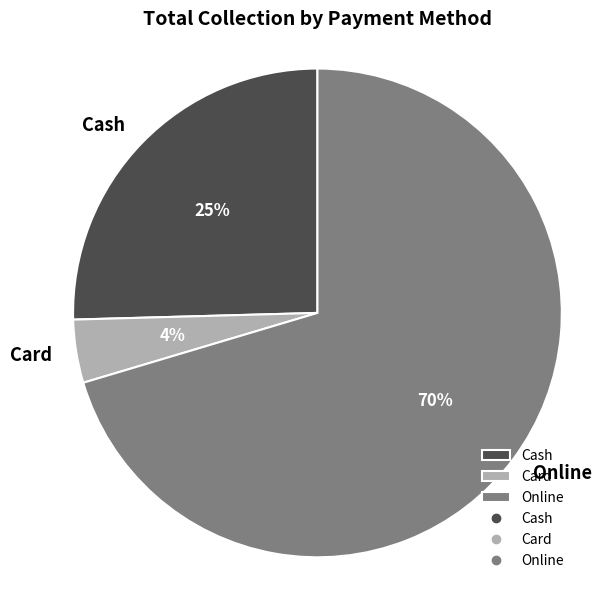

The Cash slice represents 25% of the pie. True or false?

True